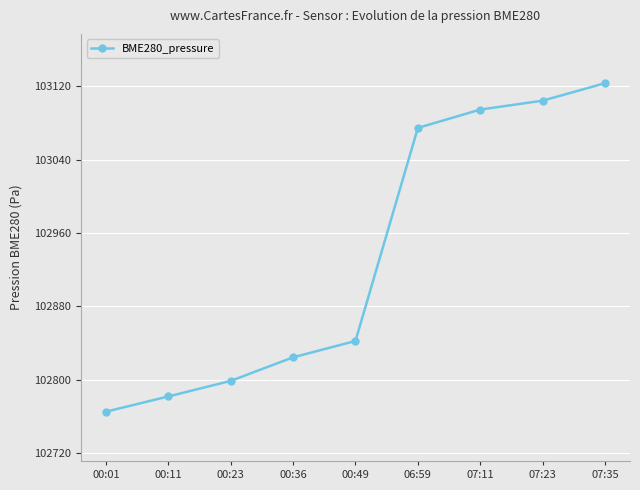

How many distinct data groups are displayed?

1